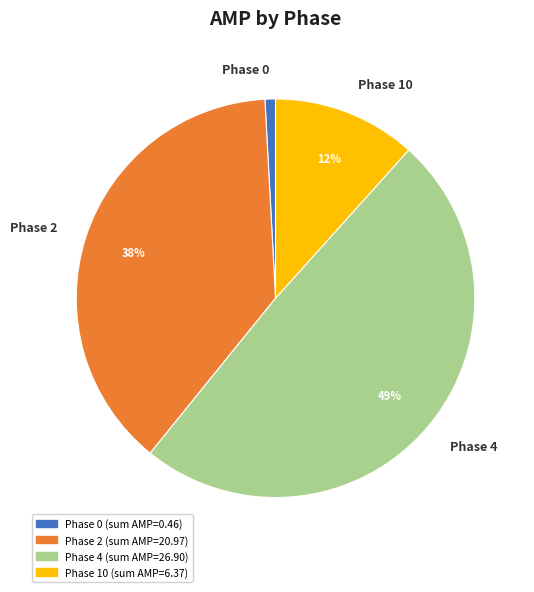

Approximately how many times larger is the value at Phase 10 compared to Phase 2?

0.3